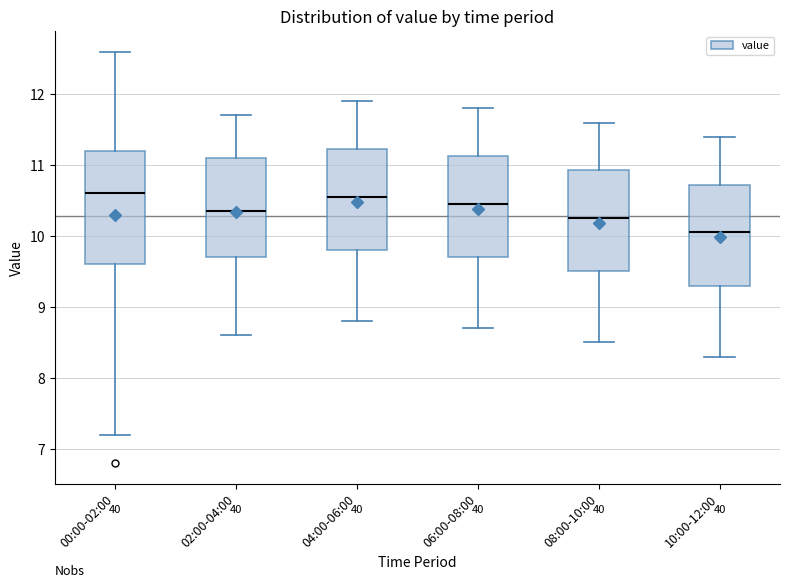

Reading left to right, transcribe this box plot: for each box, give where its median line is, the range the box spans, and where its two whiskers end, as read against the y-axis. The values are not printed on the chart, so give them approximately, as read against the axis.

00:00-02:00: median 10.6, box 9.6 to 11.2, whiskers 7.2 to 12.6
02:00-04:00: median 10.4, box 9.7 to 11.1, whiskers 8.6 to 11.7
04:00-06:00: median 10.6, box 9.8 to 11.2, whiskers 8.8 to 11.9
06:00-08:00: median 10.5, box 9.7 to 11.1, whiskers 8.7 to 11.8
08:00-10:00: median 10.3, box 9.5 to 10.9, whiskers 8.5 to 11.6
10:00-12:00: median 10.1, box 9.3 to 10.7, whiskers 8.3 to 11.4